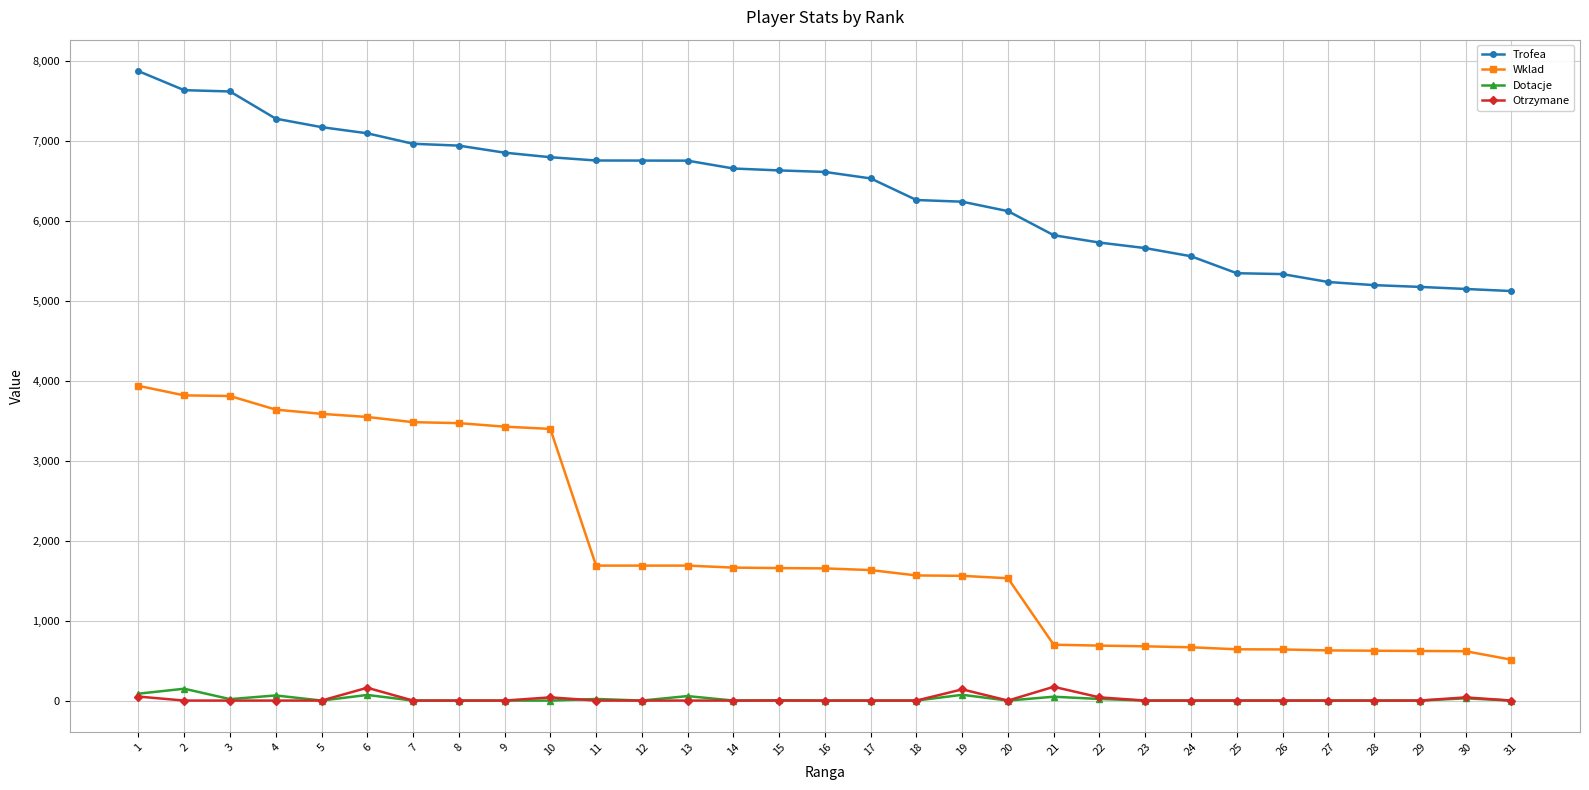

How many lines are shown in the chart?

4